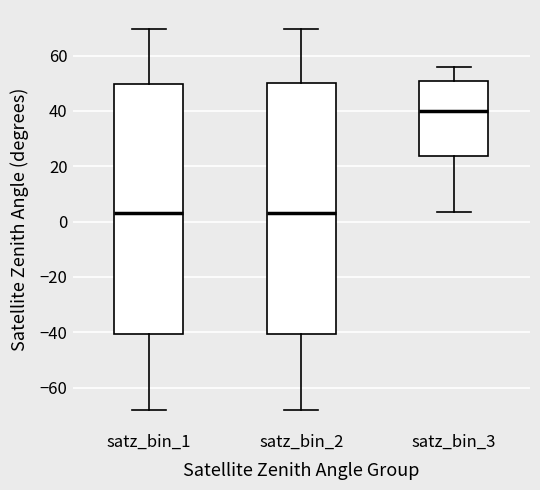

Reading left to right, read every box against the y-axis: the position of its median line, the range the box covers, and the ends of its whiskers. The values are not printed on the chart, so give them approximately, as read against the axis.

satz_bin_1: median 4, box -40 to 50, whiskers -68 to 70
satz_bin_2: median 2, box -40 to 50, whiskers -68 to 70
satz_bin_3: median 40, box 24 to 50, whiskers 4 to 56